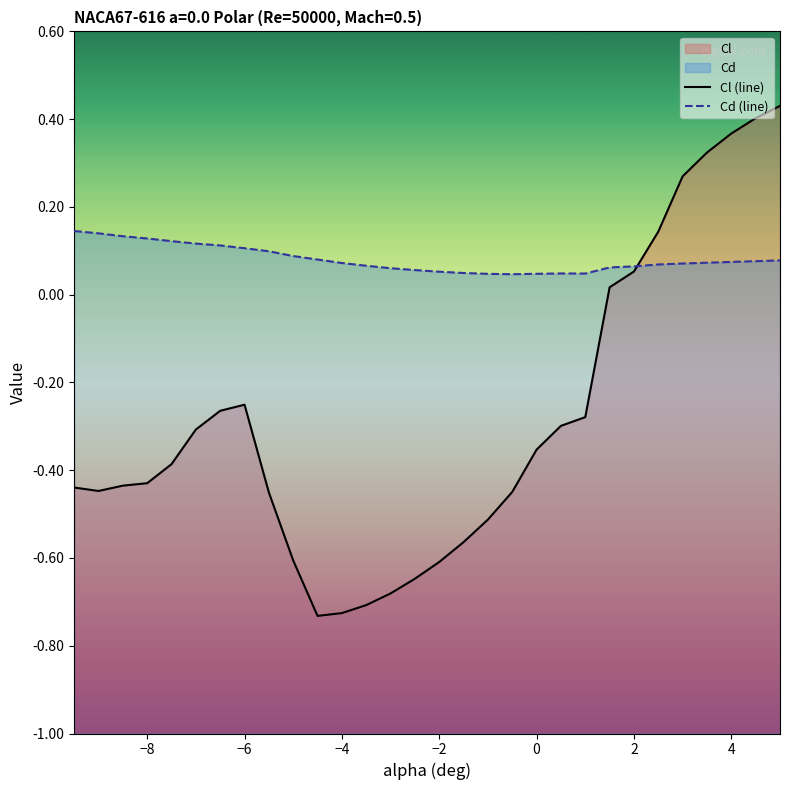

At how many categories does at least one series exceed 0?

30